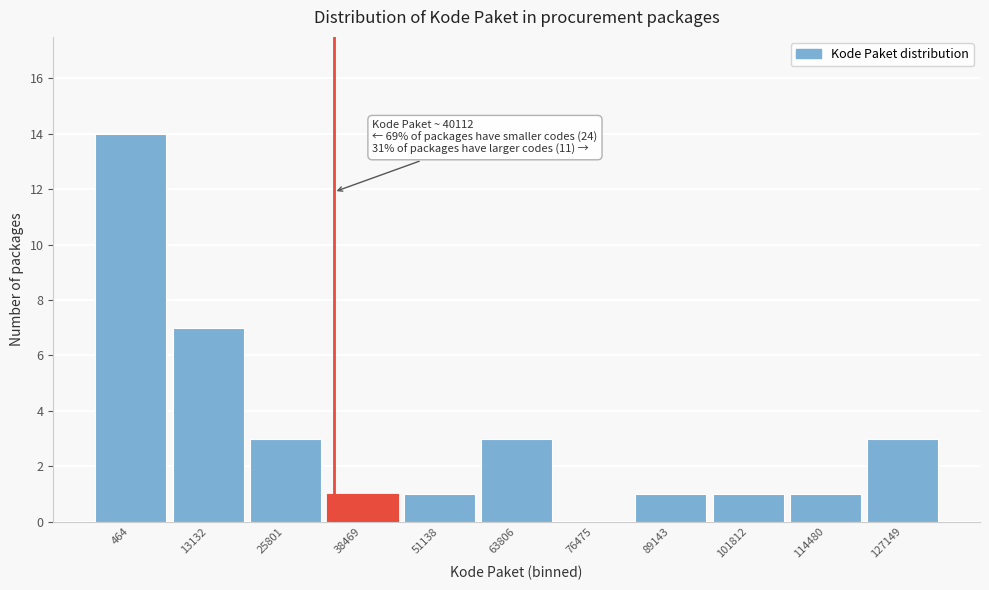

Reading left to right, what are all the values shown in this chart?

464=14	13132=7	25801=3	38469=1	51138=1	63806=3	76475=0	89143=1	101812=1	114480=1	127149=3